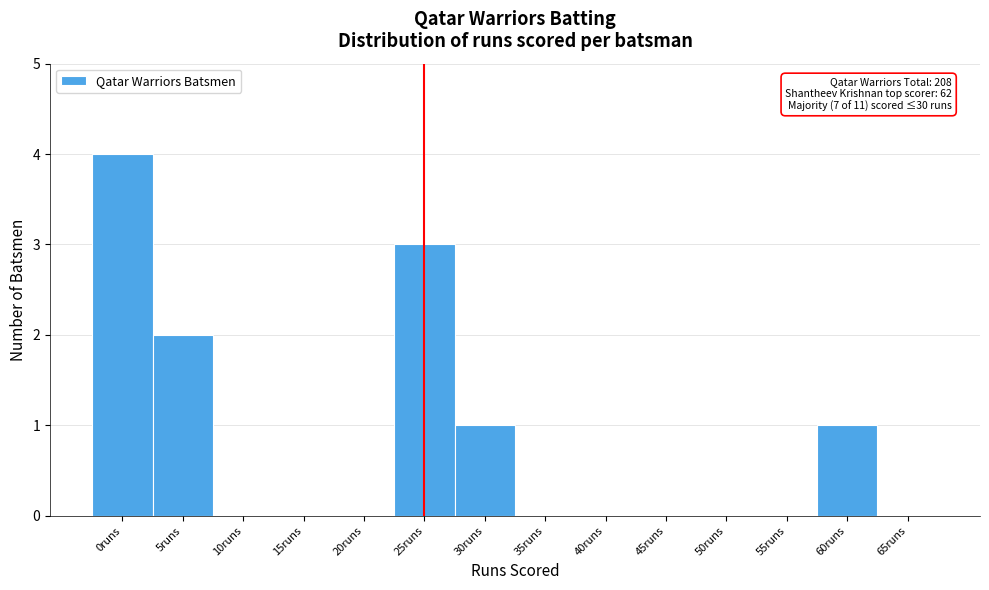

Reading left to right, list all the values displayed in this chart.

0runs=4	5runs=2	10runs=0	15runs=0	20runs=0	25runs=3	30runs=1	35runs=0	40runs=0	45runs=0	50runs=0	55runs=0	60runs=1	65runs=0